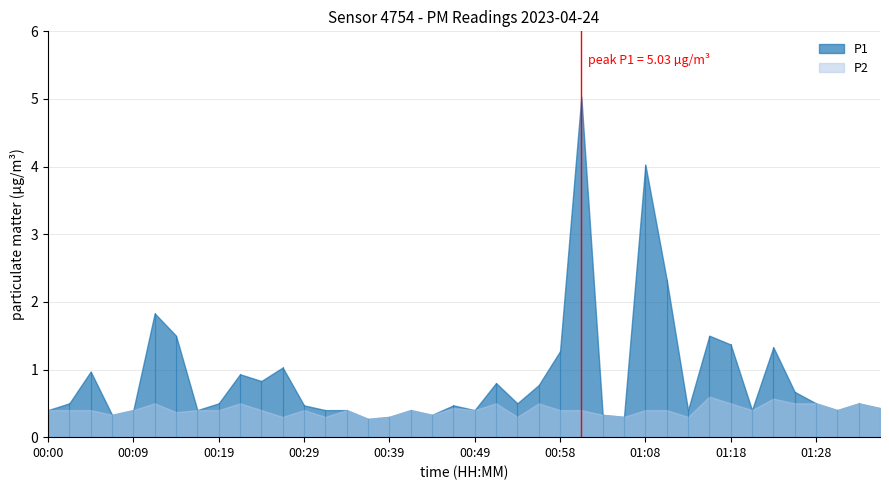

What is the total value across all series at 00:12?

2.3